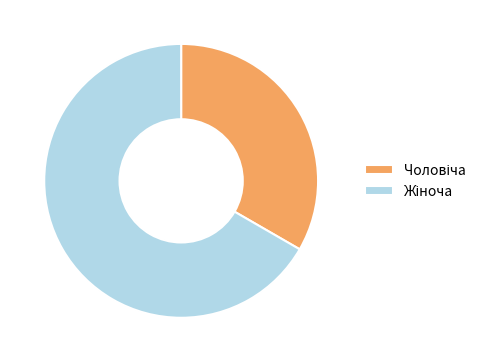

Is there a majority slice in this chart?

Yes